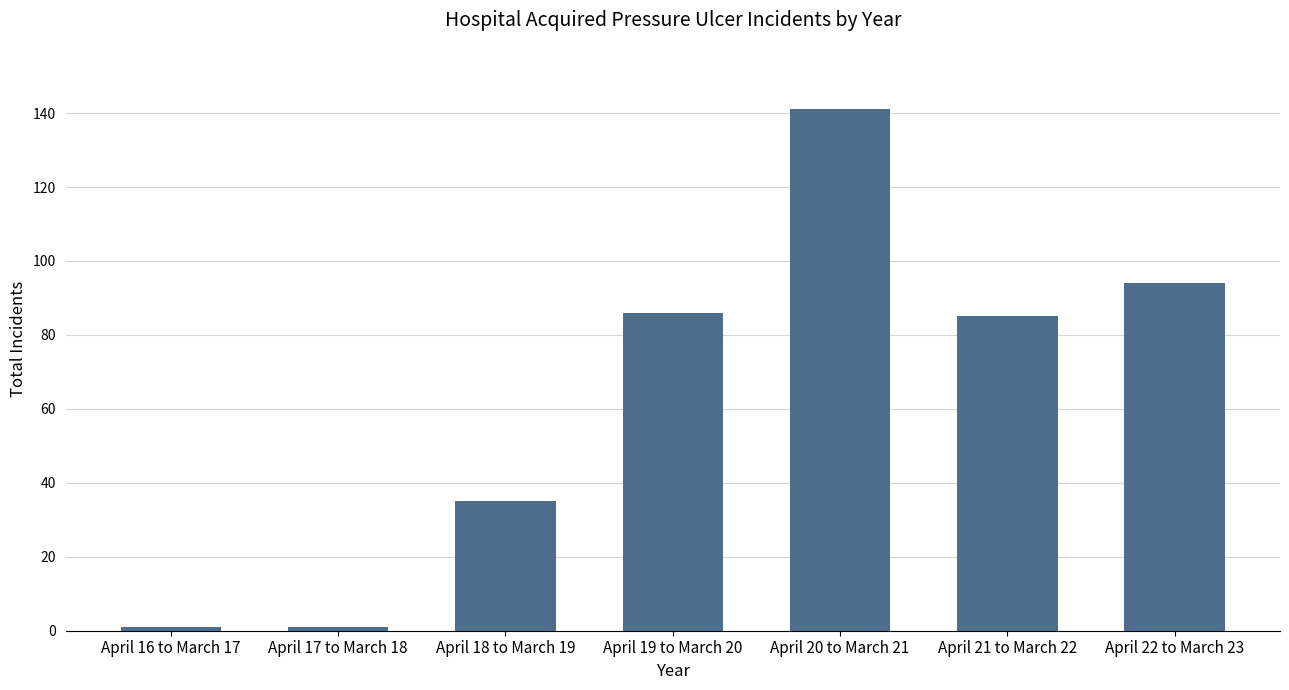

The value at April 22 to March 23 is 94. True or false?

True